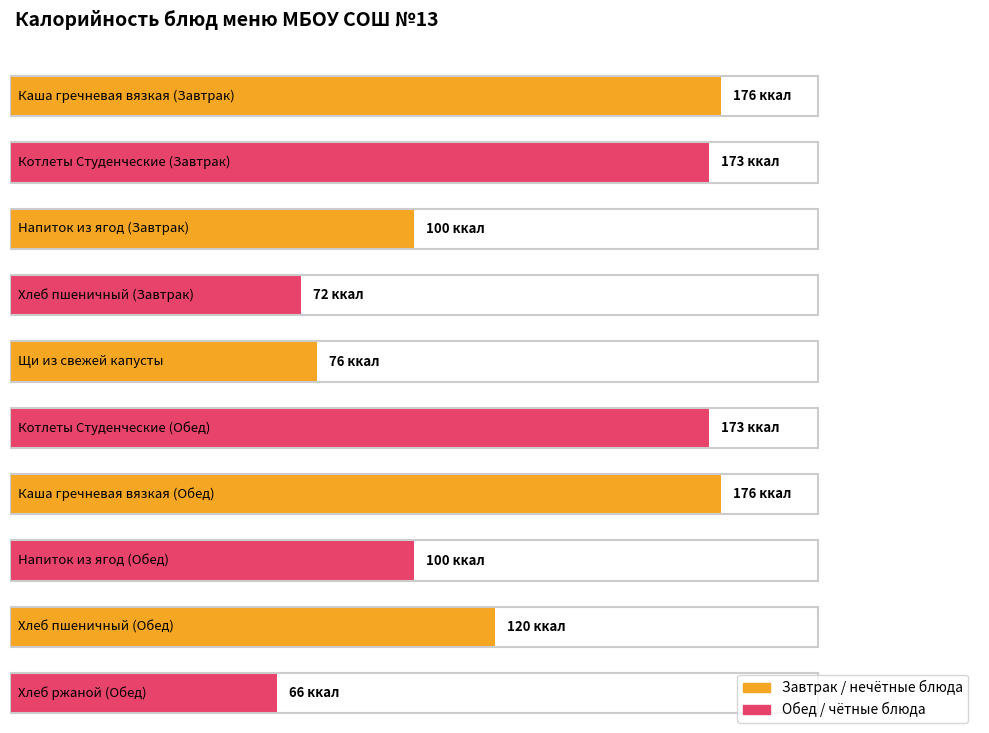

Does the chart contain any negative values?

No